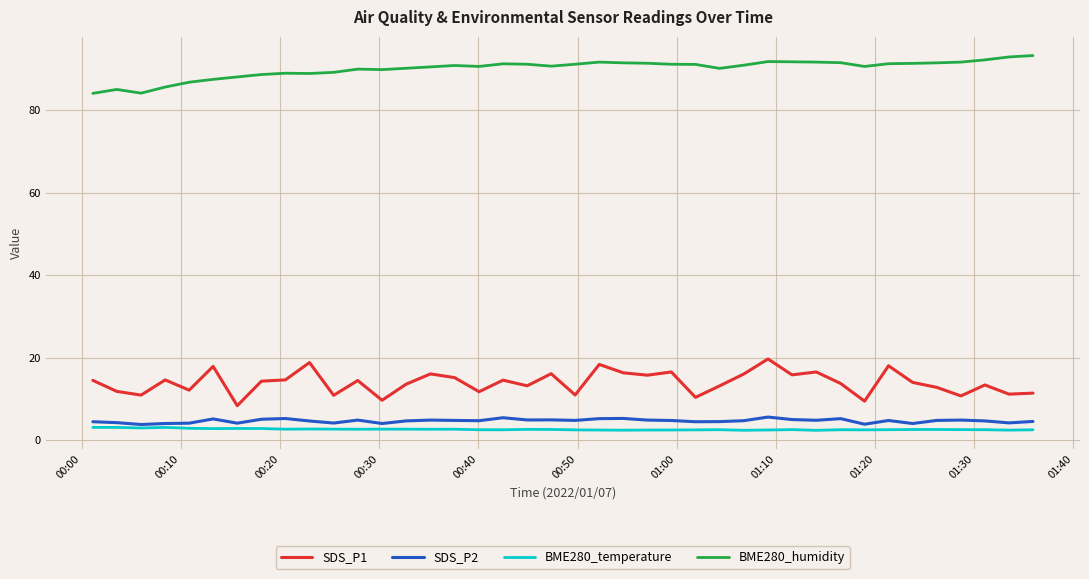

Which series has the largest total across all categories?

BME280_humidity